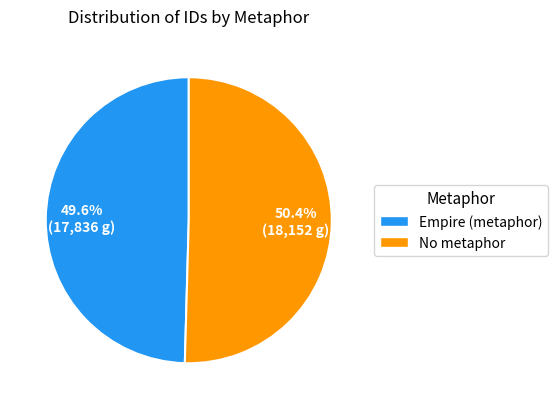

To the nearest percent, what is the difference between the Empire (metaphor) and No metaphor slice percentages?

1%